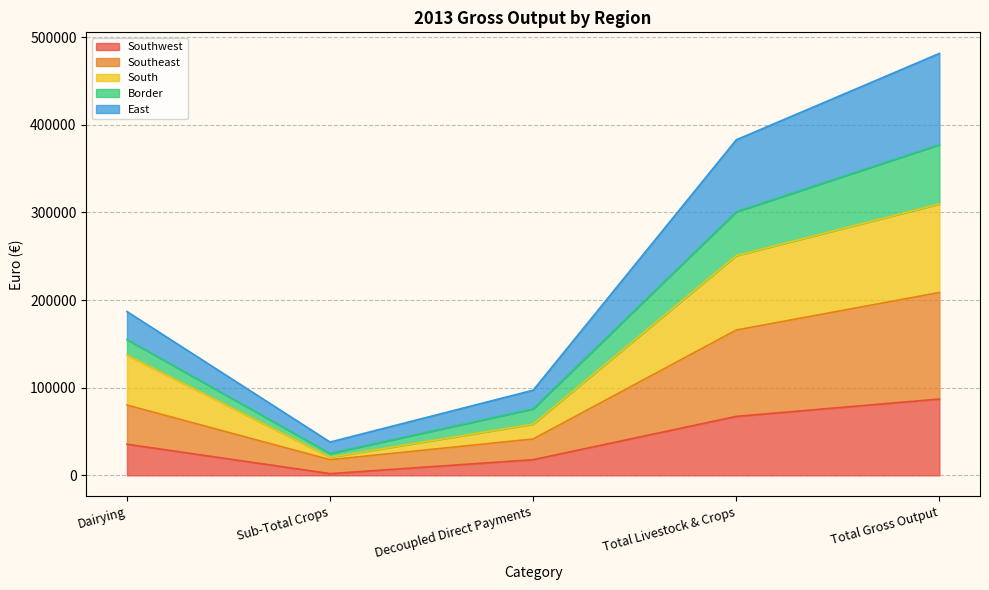

What is the total value across all series at Dairying?

186836